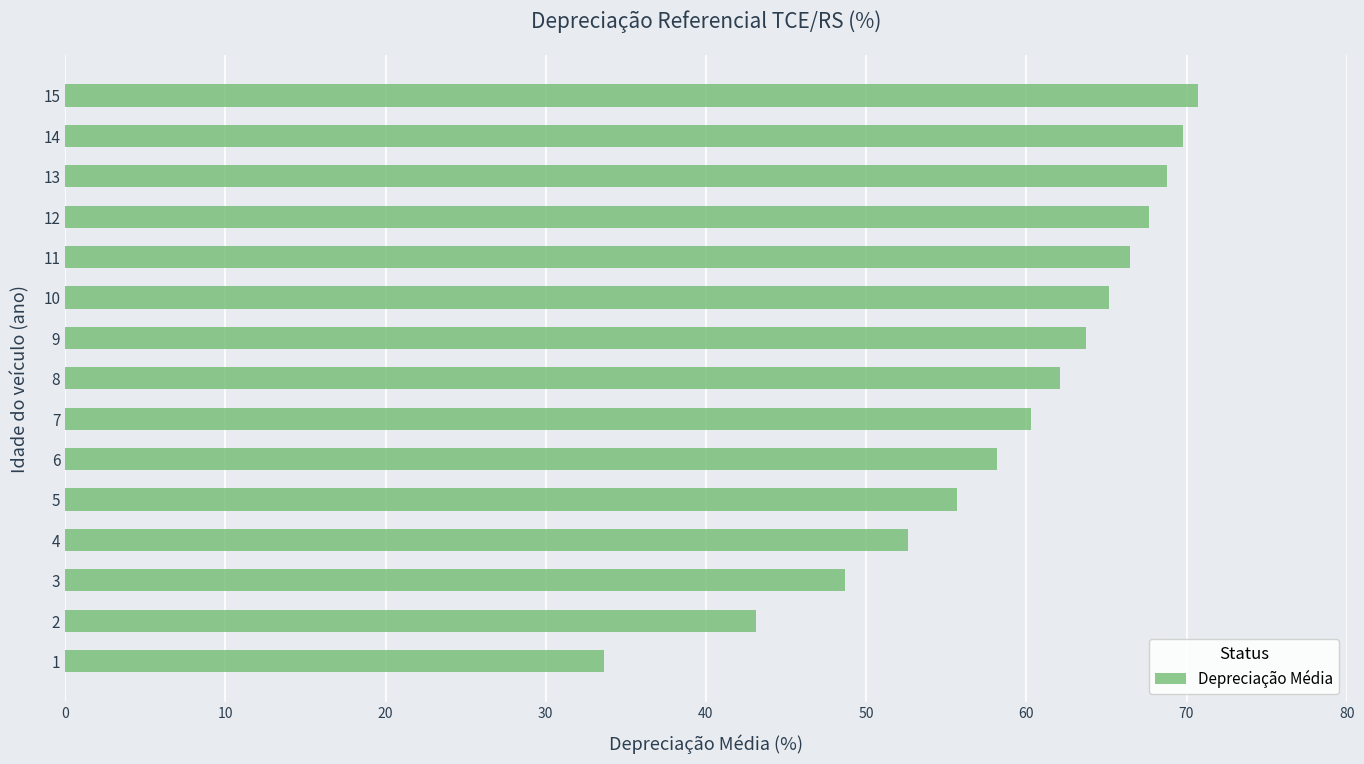

The value at 7 is 60.3. True or false?

True